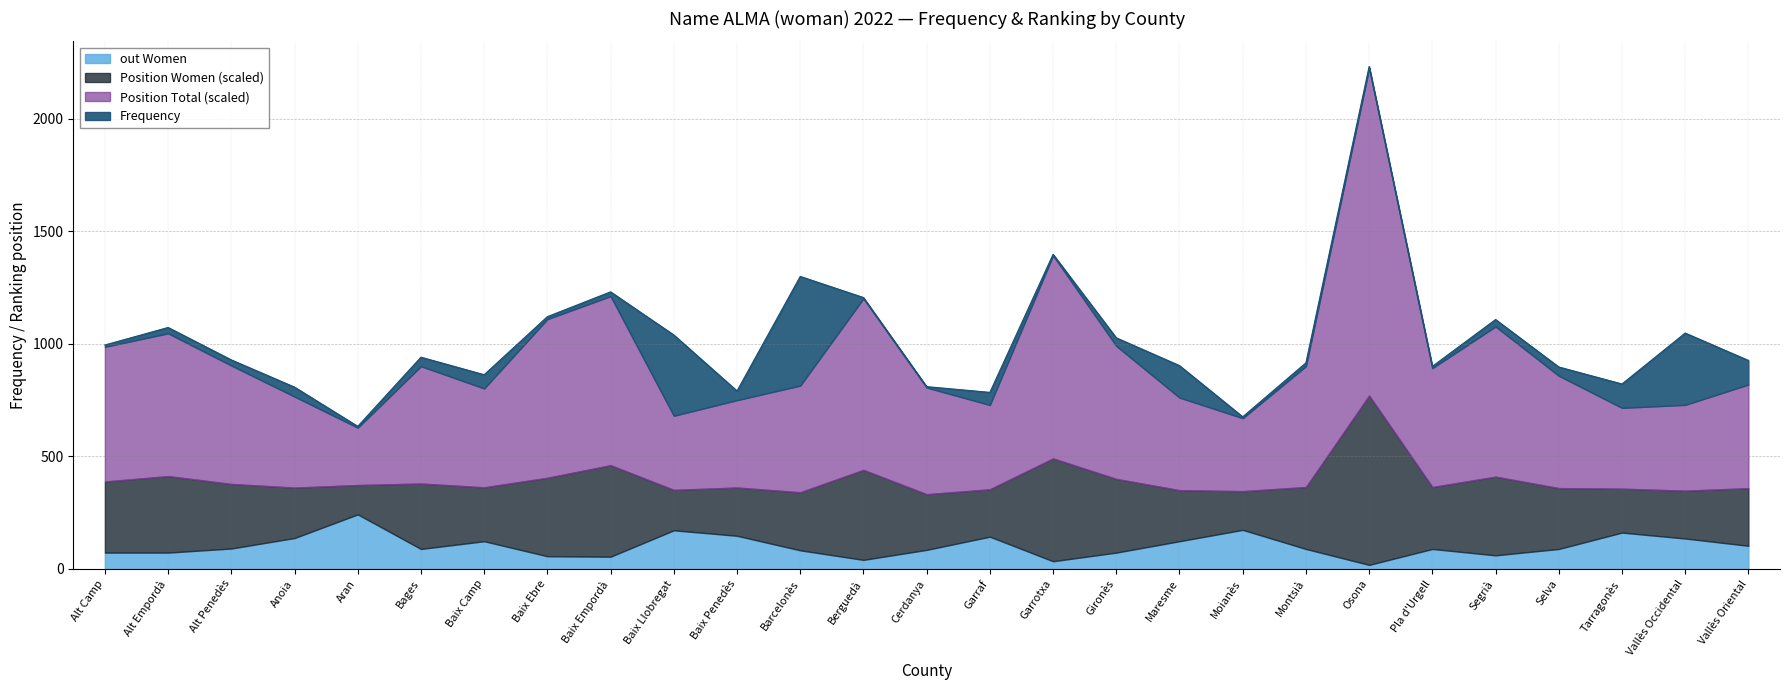

Is it true that Position Women equals 220 at Vallès Occidental?

True